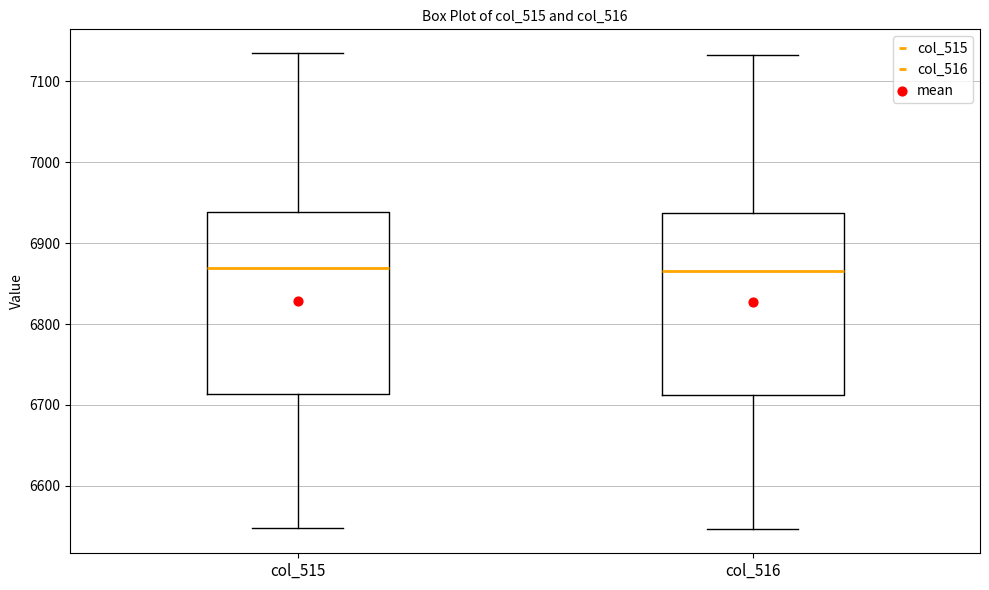

Reading left to right, transcribe this box plot: for each box, give where its median line is, the range the box spans, and where its two whiskers end, as read against the y-axis. The values are not printed on the chart, so give them approximately, as read against the axis.

col_515: median 6870, box 6710 to 6940, whiskers 6550 to 7140
col_516: median 6870, box 6710 to 6940, whiskers 6550 to 7130